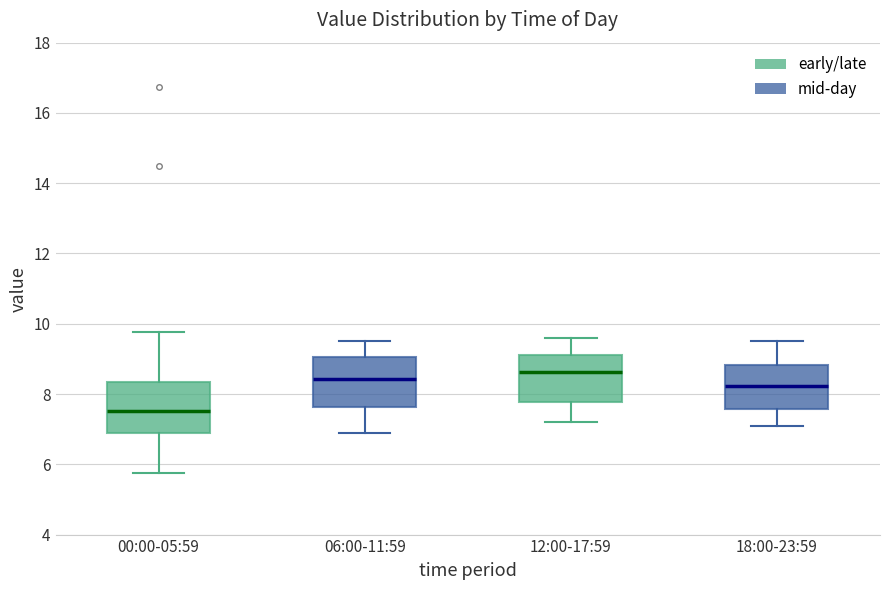

Reading left to right, read every box against the y-axis: the position of its median line, the range the box covers, and the ends of its whiskers. The values are not printed on the chart, so give them approximately, as read against the axis.

00:00-05:59: median 7.6, box 6.8 to 8.4, whiskers 5.8 to 9.8
06:00-11:59: median 8.4, box 7.6 to 9.0, whiskers 7.0 to 9.6
12:00-17:59: median 8.6, box 7.8 to 9.2, whiskers 7.2 to 9.6
18:00-23:59: median 8.2, box 7.6 to 8.8, whiskers 7.2 to 9.6